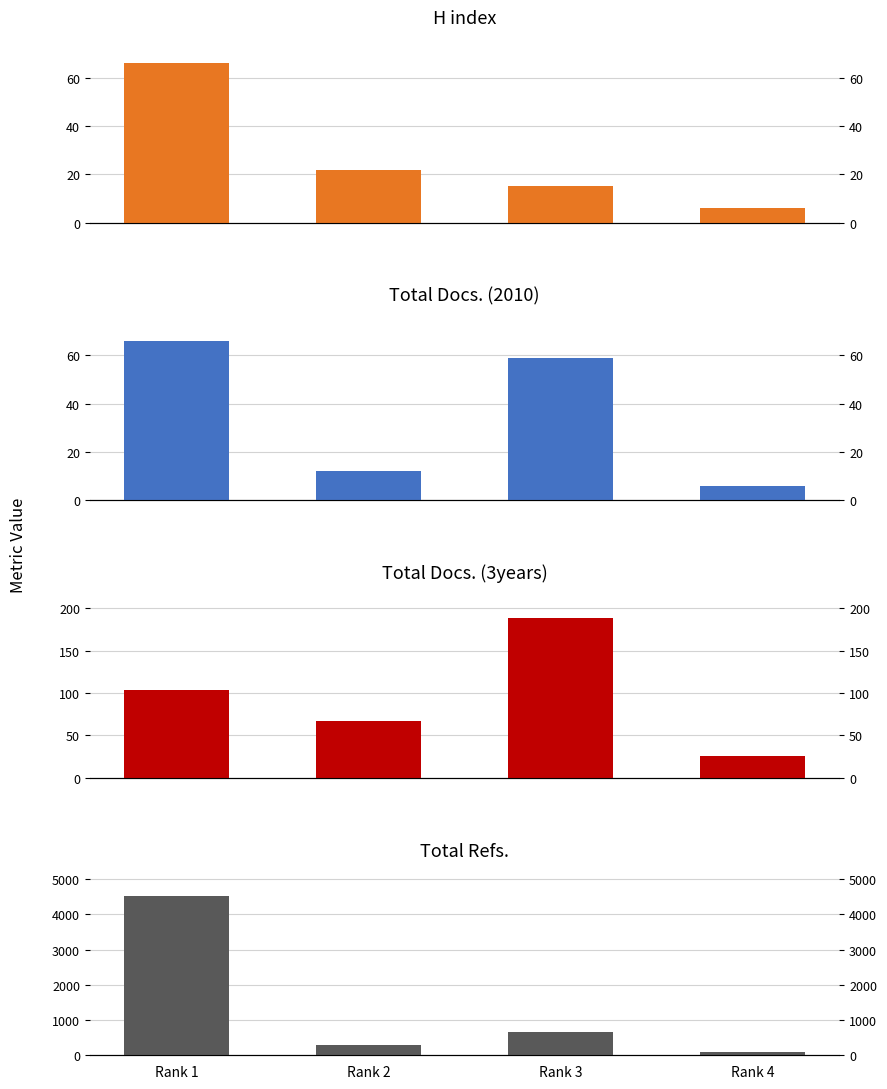

How many values in the Total Refs. series exceed 671?

1